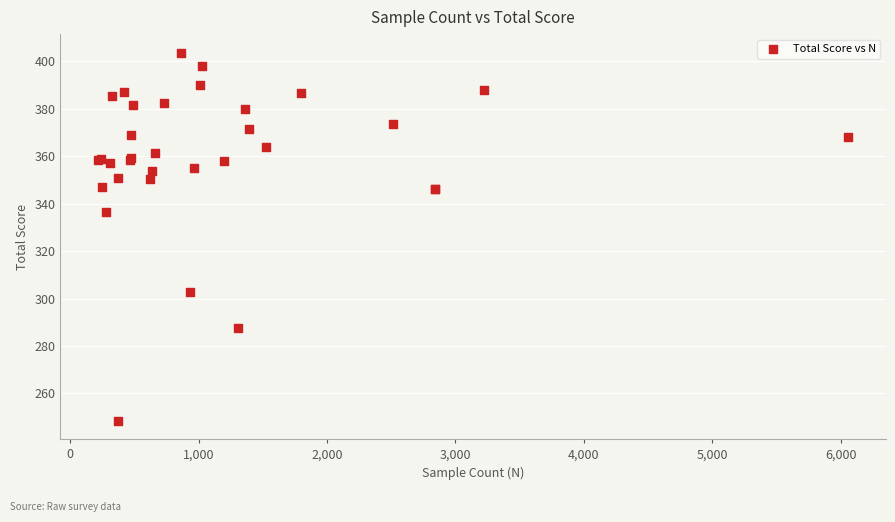

What Y value in the scatter plot is closest to 326?

336.3